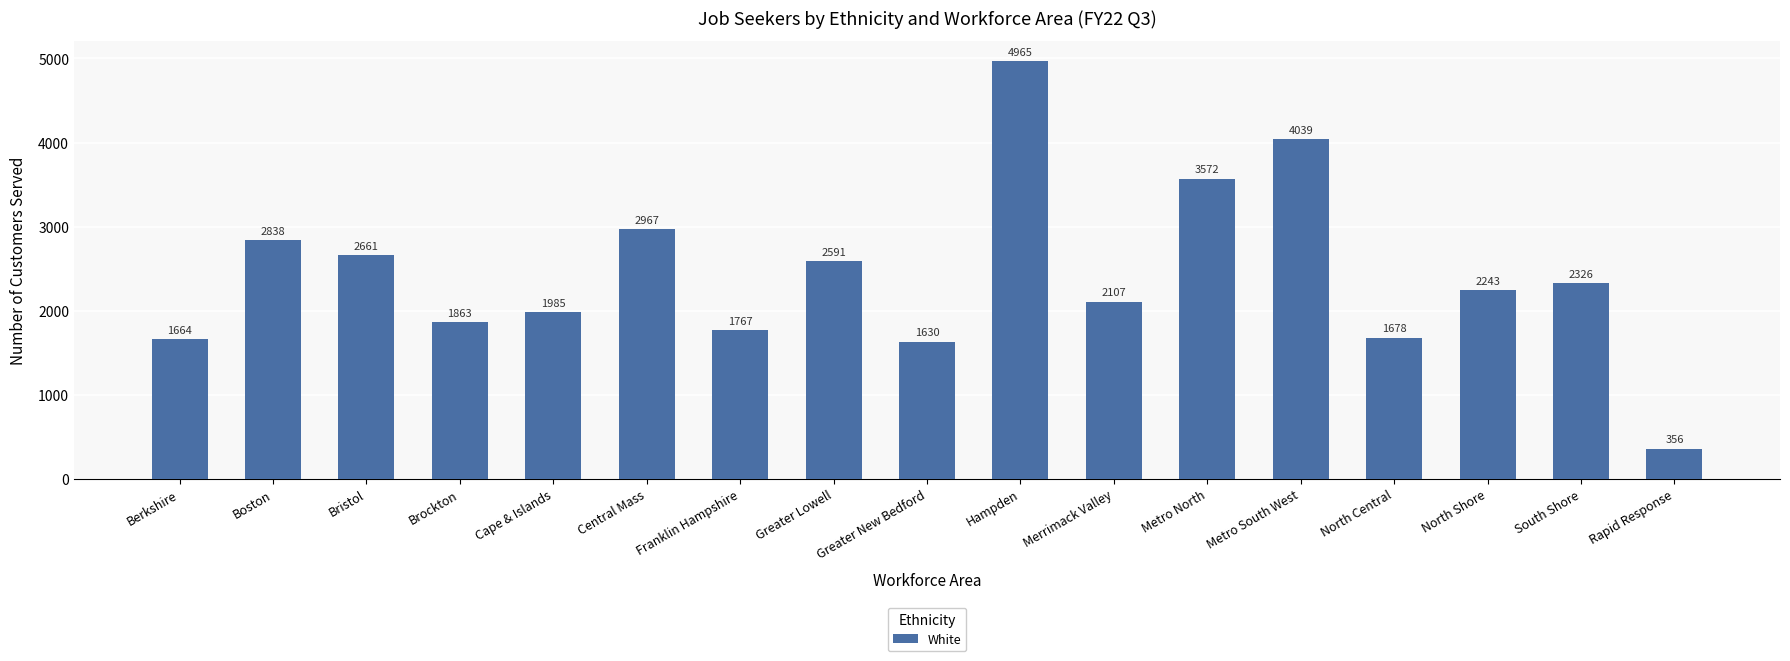

Rank the categories by value from highest to lowest.

Hampden, Metro South West, Metro North, Central Mass, Boston, Bristol, Greater Lowell, South Shore, North Shore, Merrimack Valley, Cape & Islands, Brockton, Franklin Hampshire, North Central, Berkshire, Greater New Bedford, Rapid Response